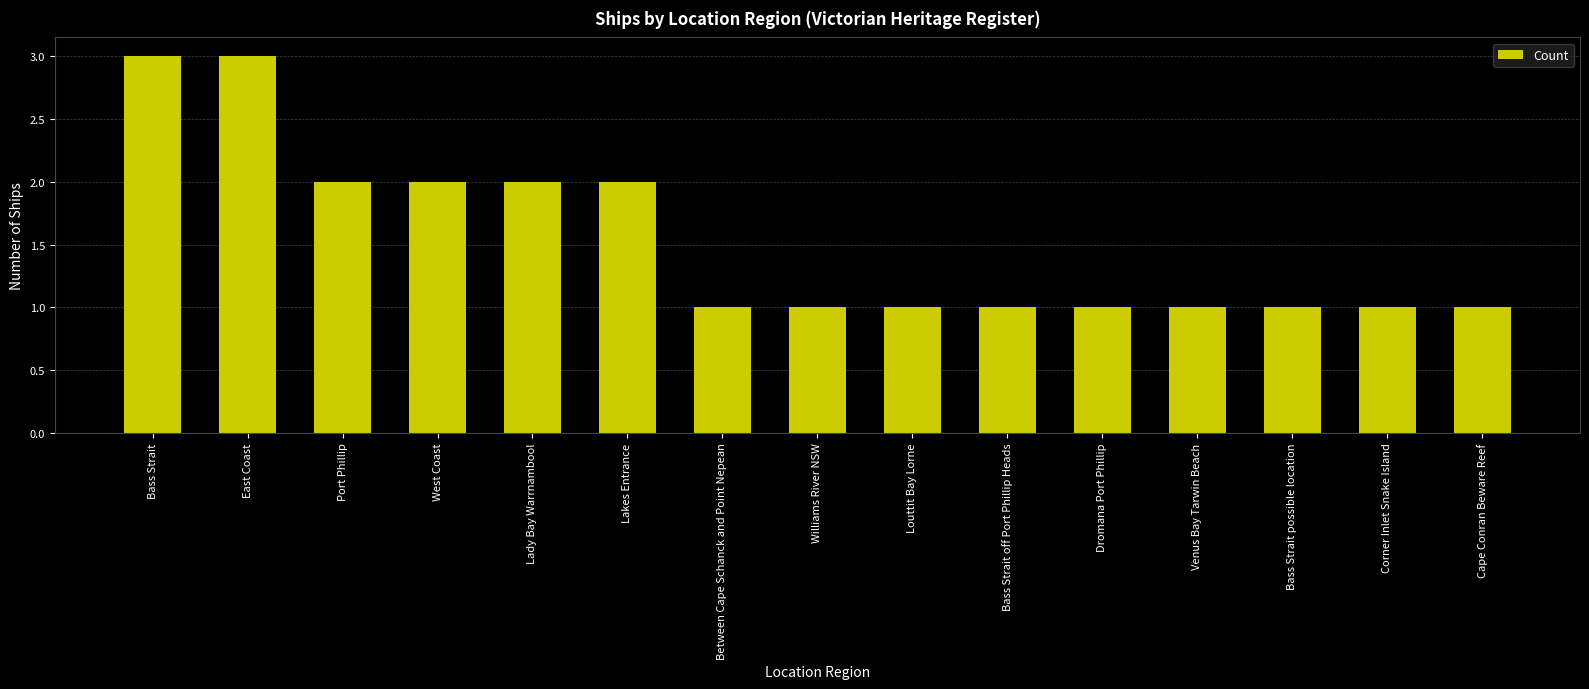

Does the chart contain stacked bars?

No